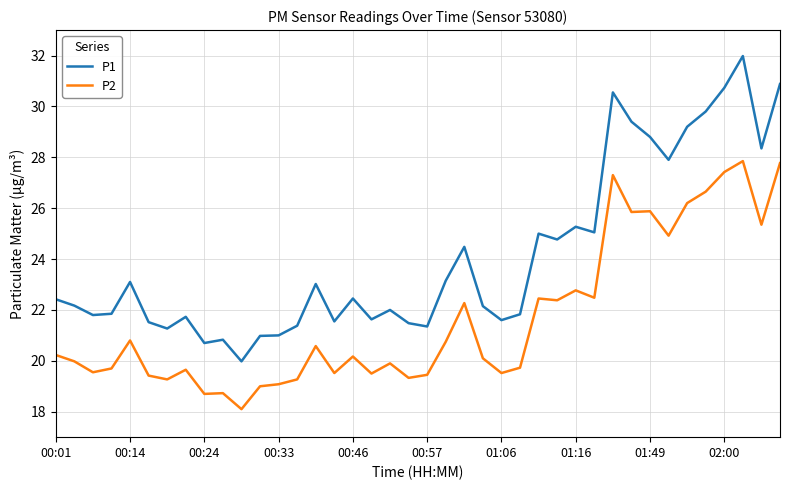

How many categories are shown in the chart?

40